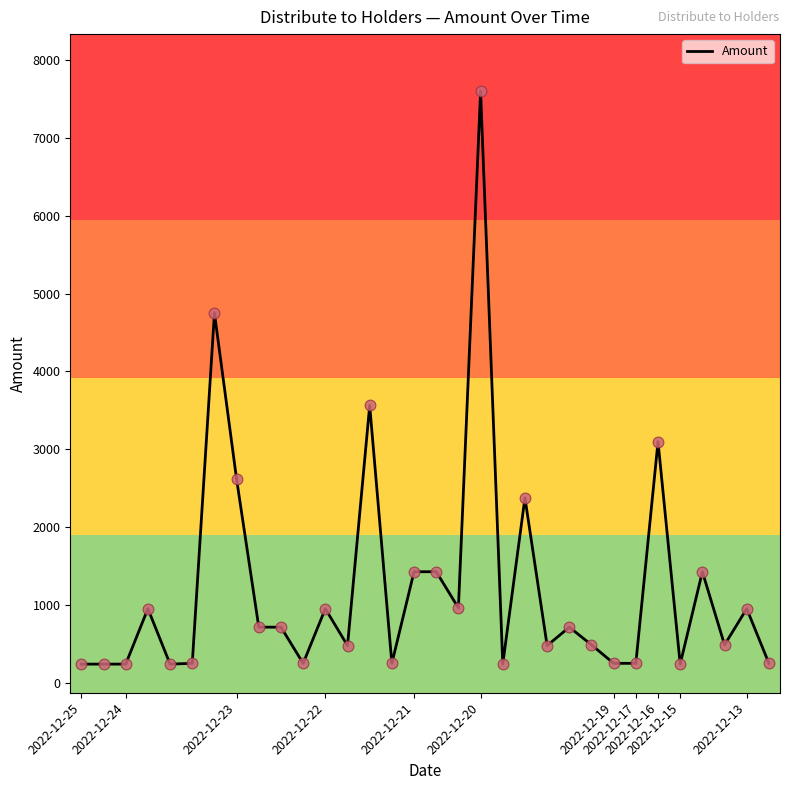

What is the smallest value displayed?

237.1